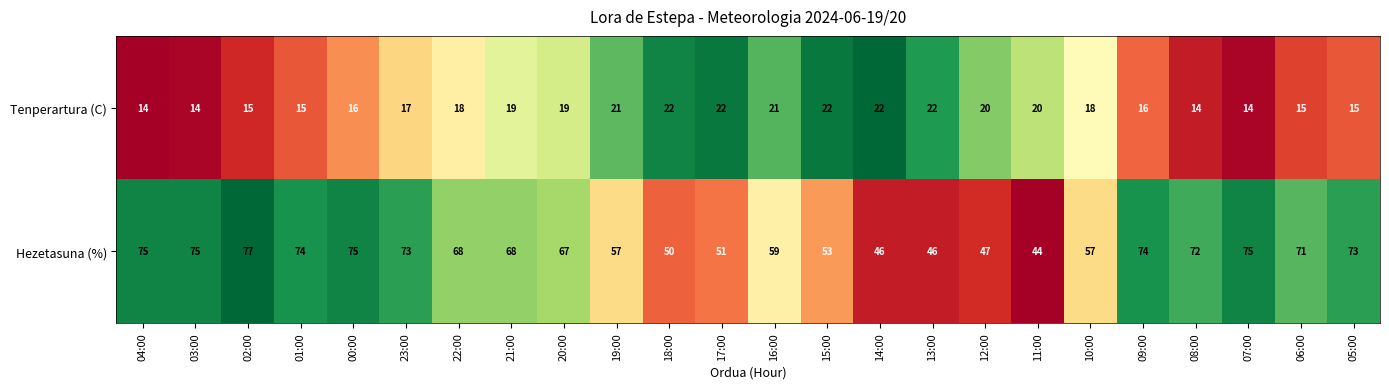

Which series has the largest total across all categories?

Hezetasuna (%)